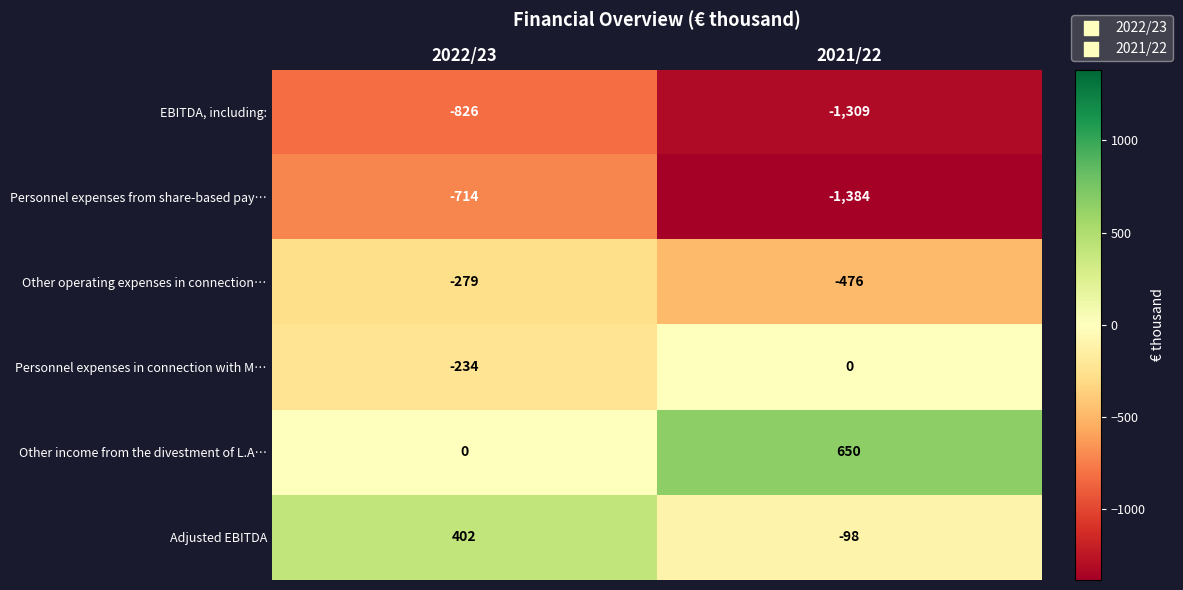

Which series changed the most between 2022/23 and 2021/22?

Personnel expenses from share-based pay…